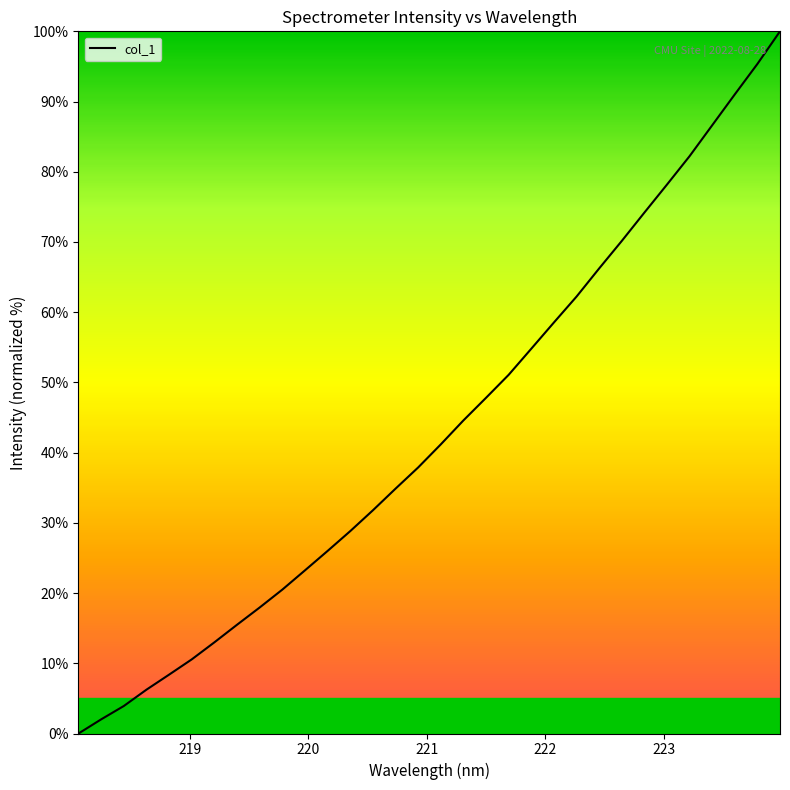

What is the greatest value displayed?

100.0